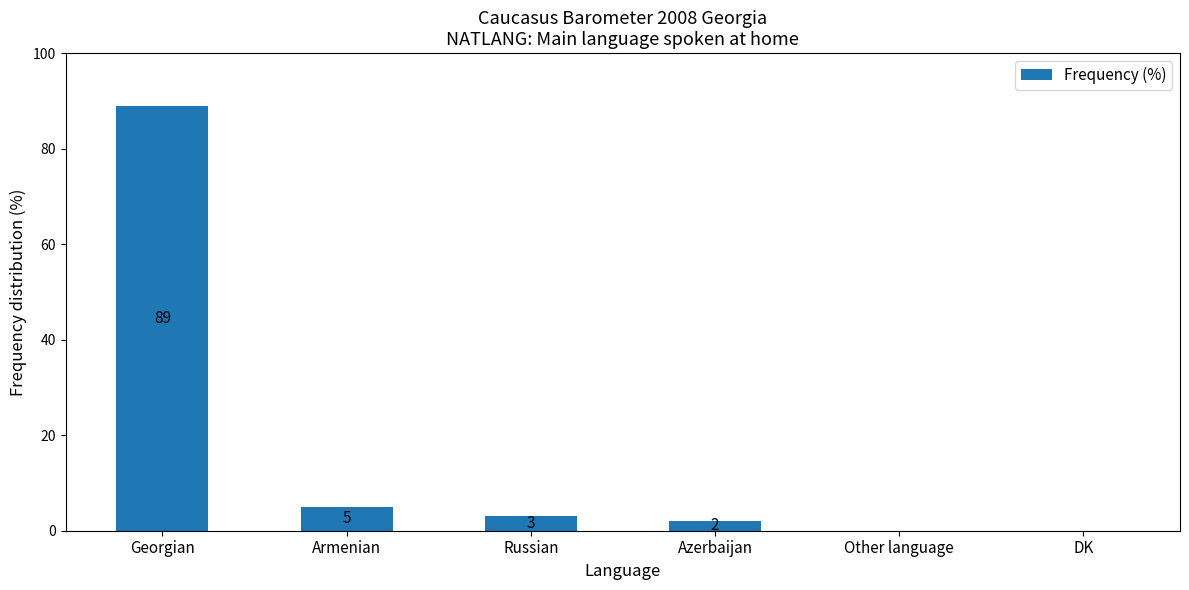

What is the sum of all values?

99